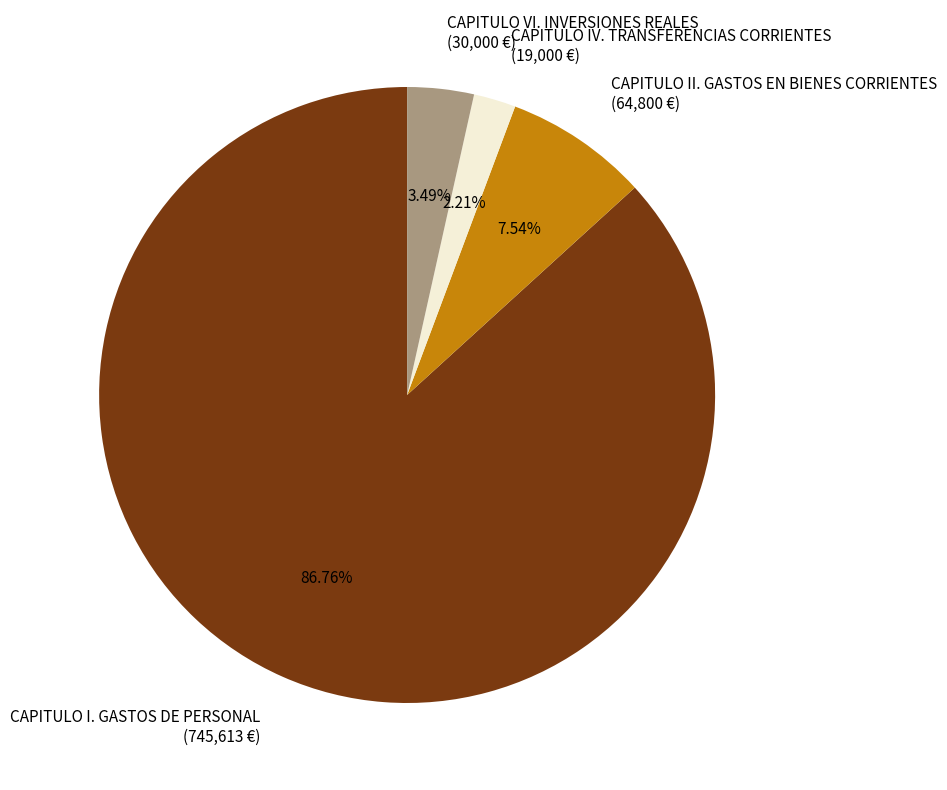

Which category has the biggest portion of the pie?

CAPITULO I. GASTOS DE PERSONAL